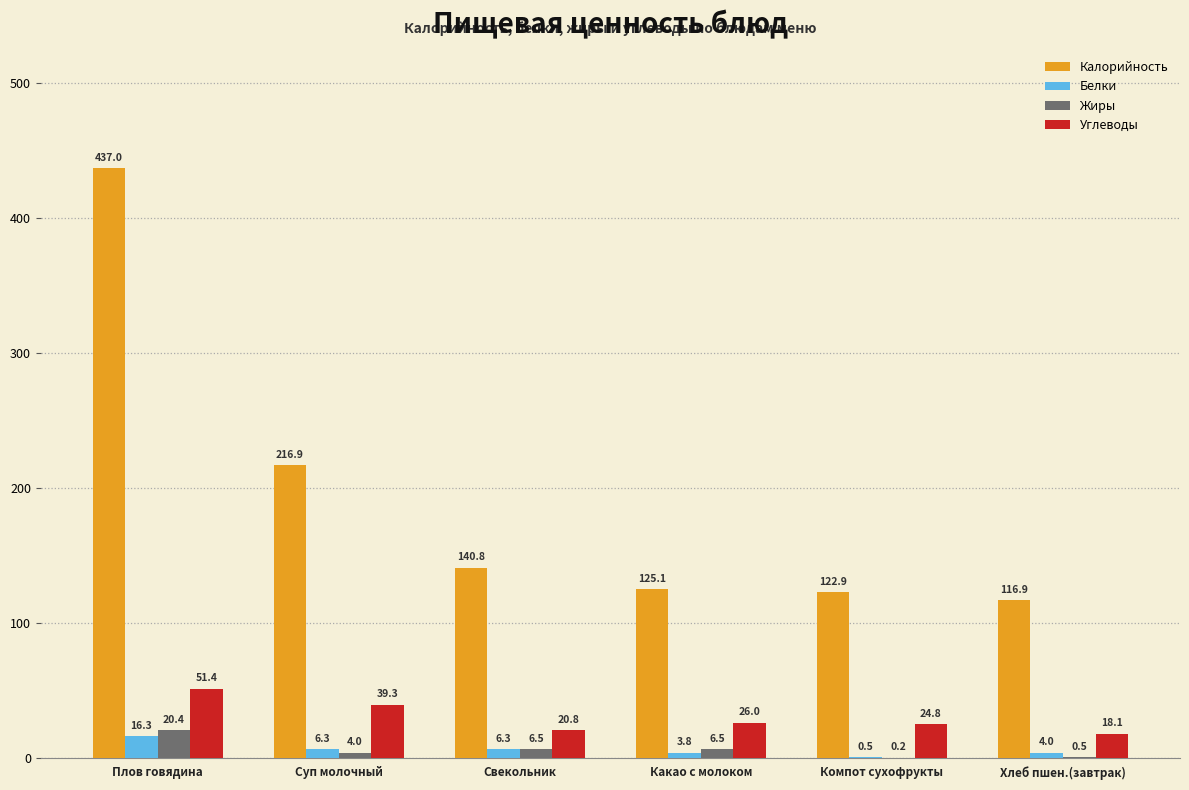

Are the bars horizontal?

No